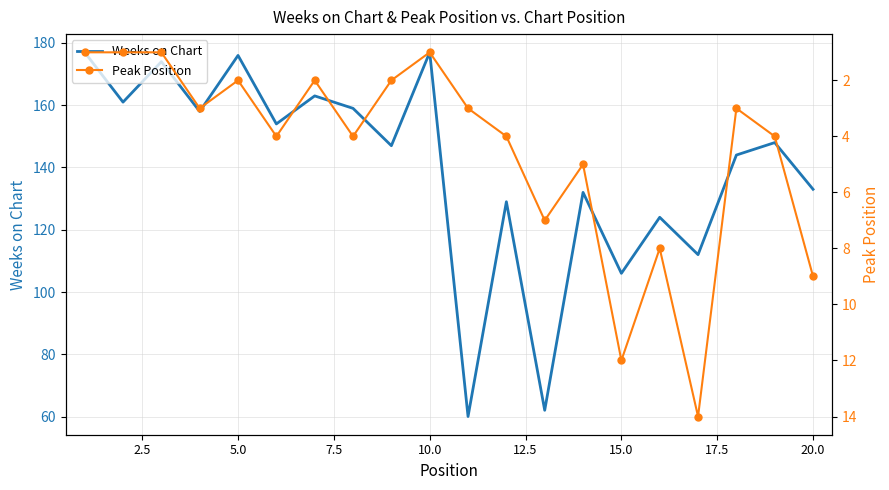

True or false: Weeks on Chart has a value of 106 at 15.0.

True